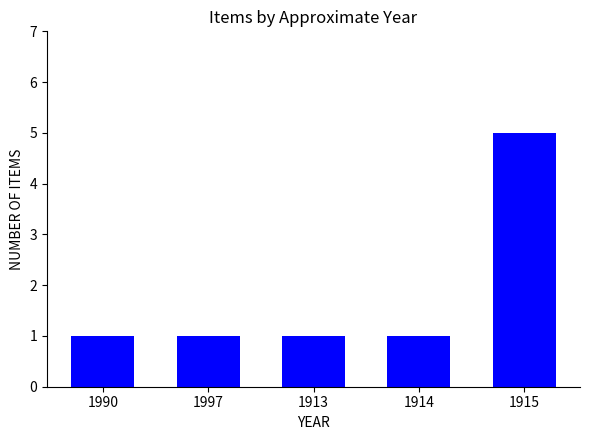

The value at 1915 is 5. True or false?

True